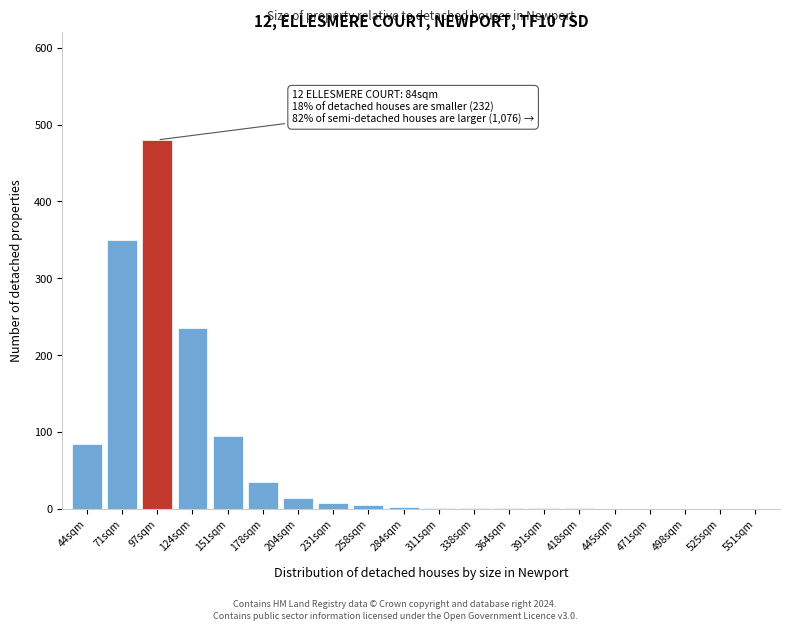

The chart shows a value of 95 at 151sqm. True or false?

True